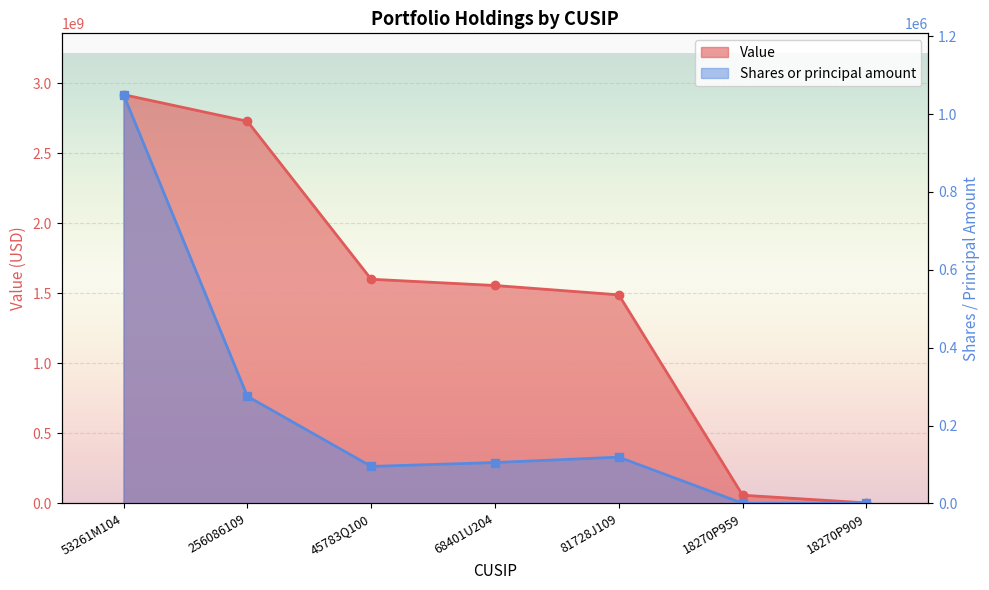

How many data points in Value are above 1556100000?

3